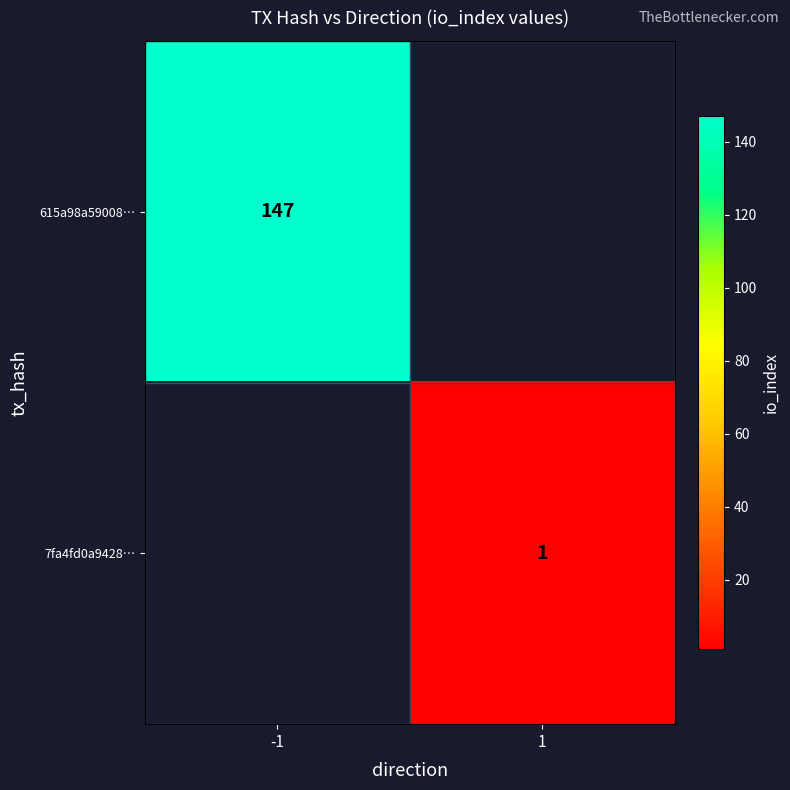

The value of 615a98a59008… at -1 is 237. True or false?

False